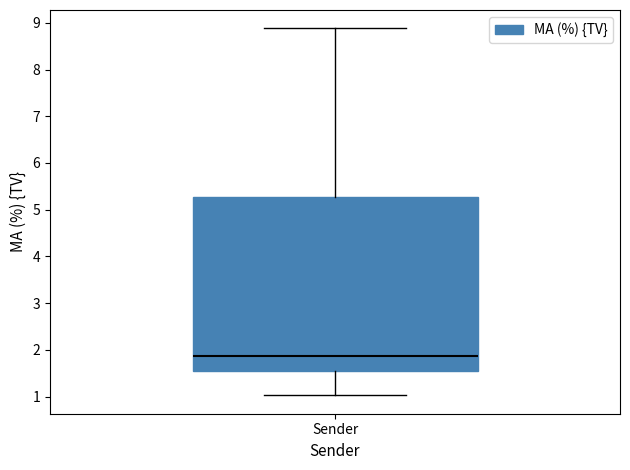

Transcribe this box plot: give where the median line is, the range the box spans, and where the two whiskers end, as read against the y-axis. The values are not printed on the chart, so give them approximately, as read against the axis.

median 1.9, box 1.6 to 5.3, whiskers 1.0 to 8.9